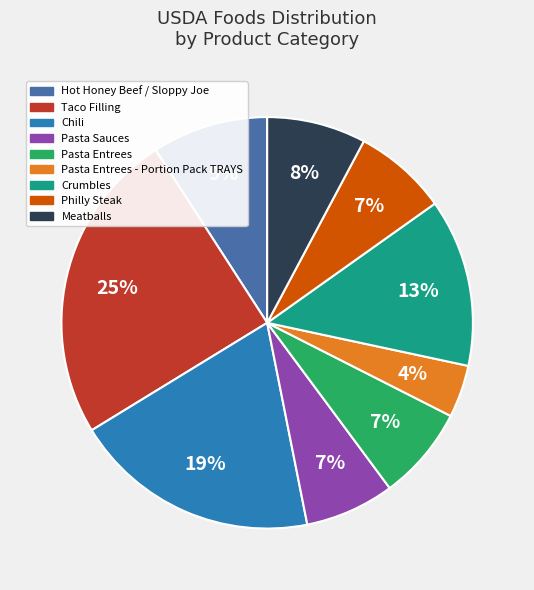

To the nearest percent, what is the average slice percentage?

11%